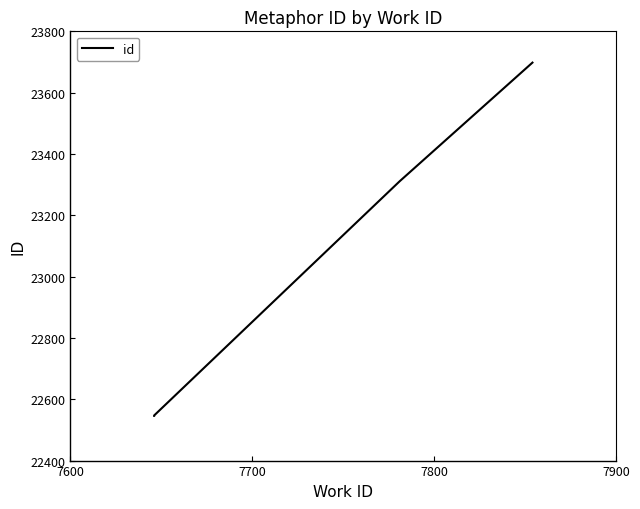

Does the chart have visible grid lines?

No